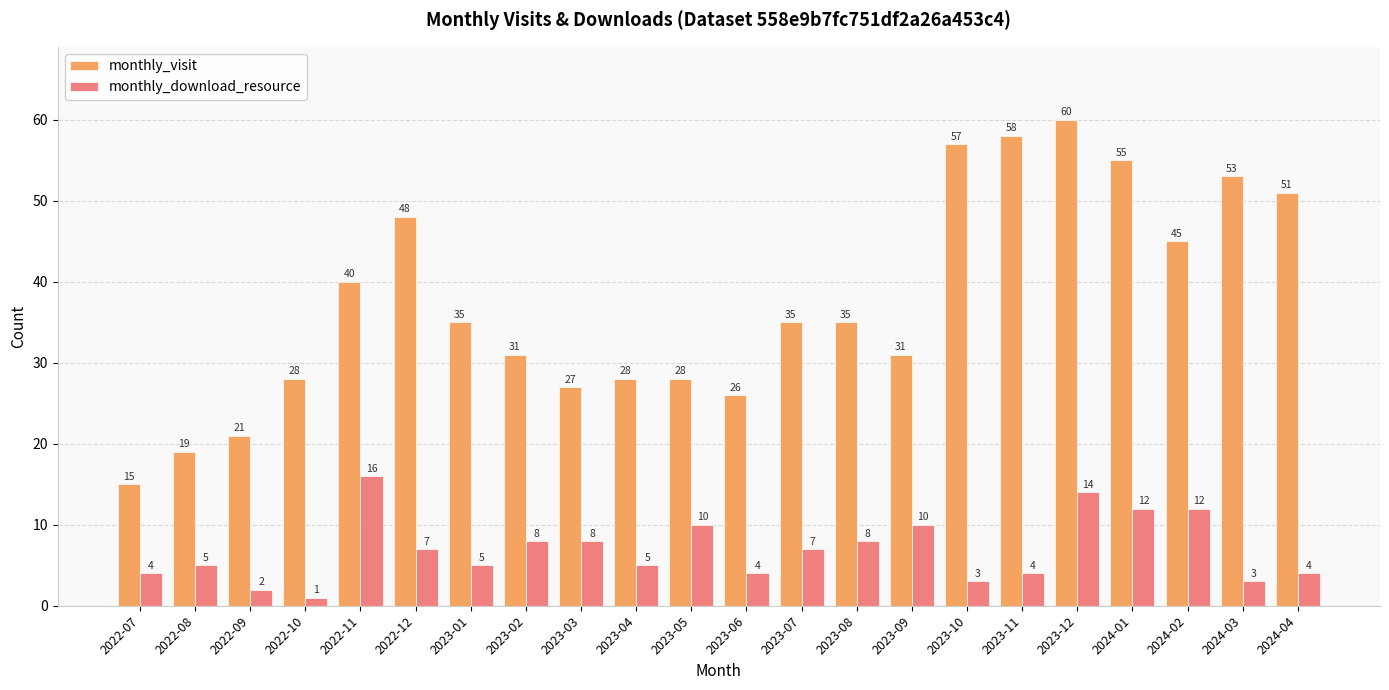

How many values in the monthly_download_resource series are below 7?

11